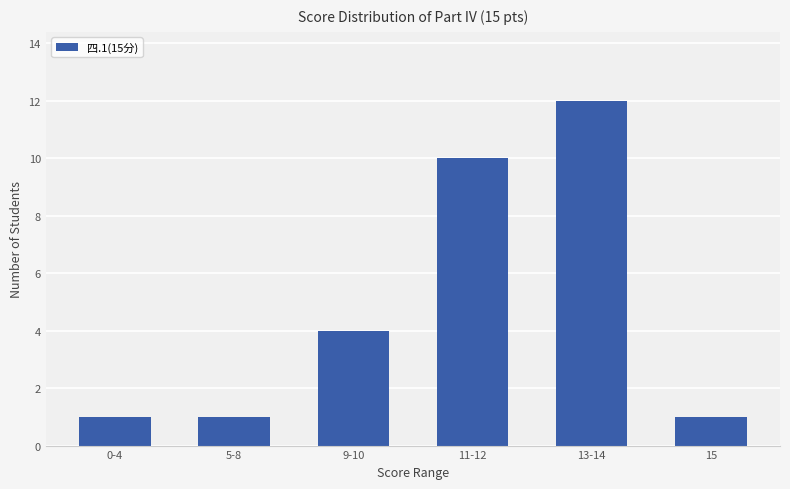

What is the change in value from 5-8 to 13-14?

+11